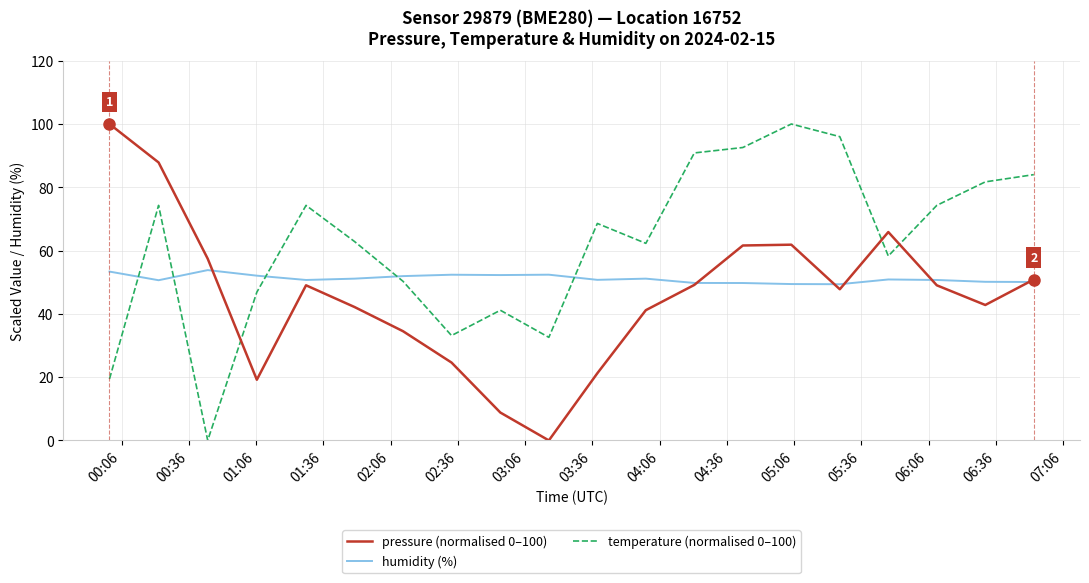

Rank the series by their average value, from lowest to highest.

pressure (normalised 0–100), humidity (%), temperature (normalised 0–100)